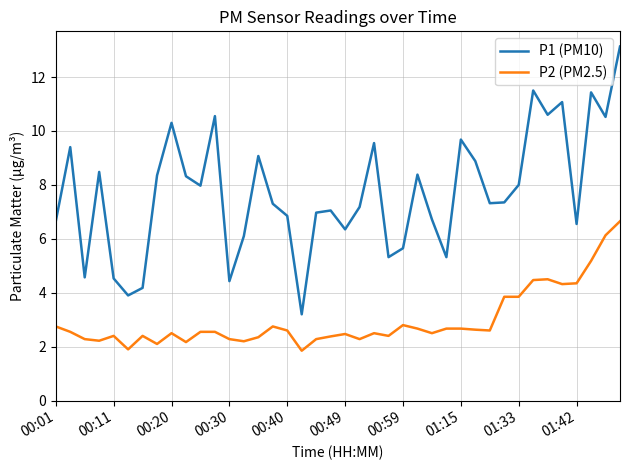

What is the sum of all P1 (PM10) values?

308.7